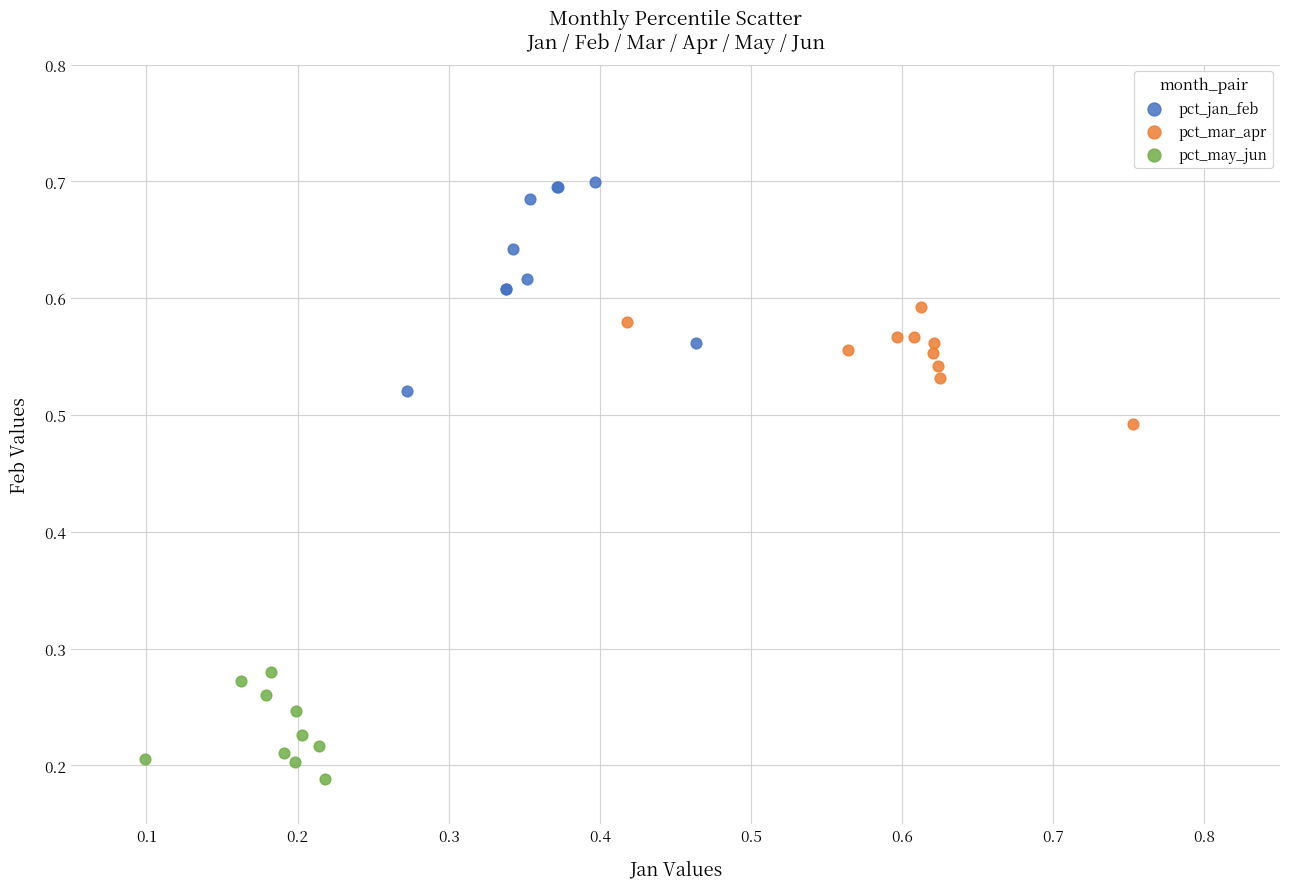

What are all the series names shown in the legend?

pct_jan_feb, pct_mar_apr, pct_may_jun